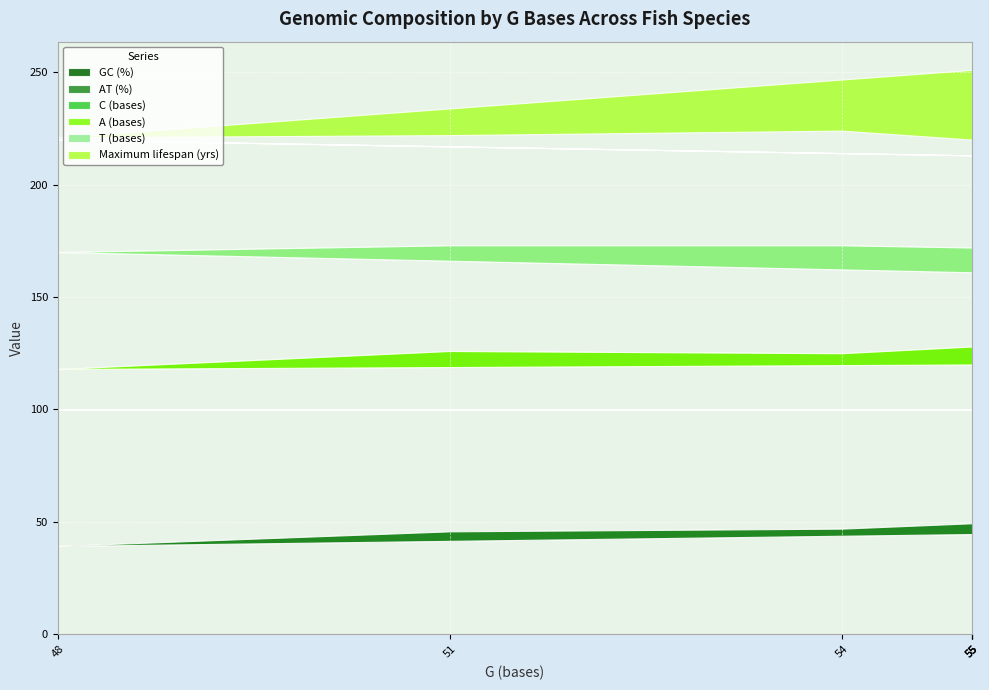

Which label corresponds to the largest value in the chart?

48